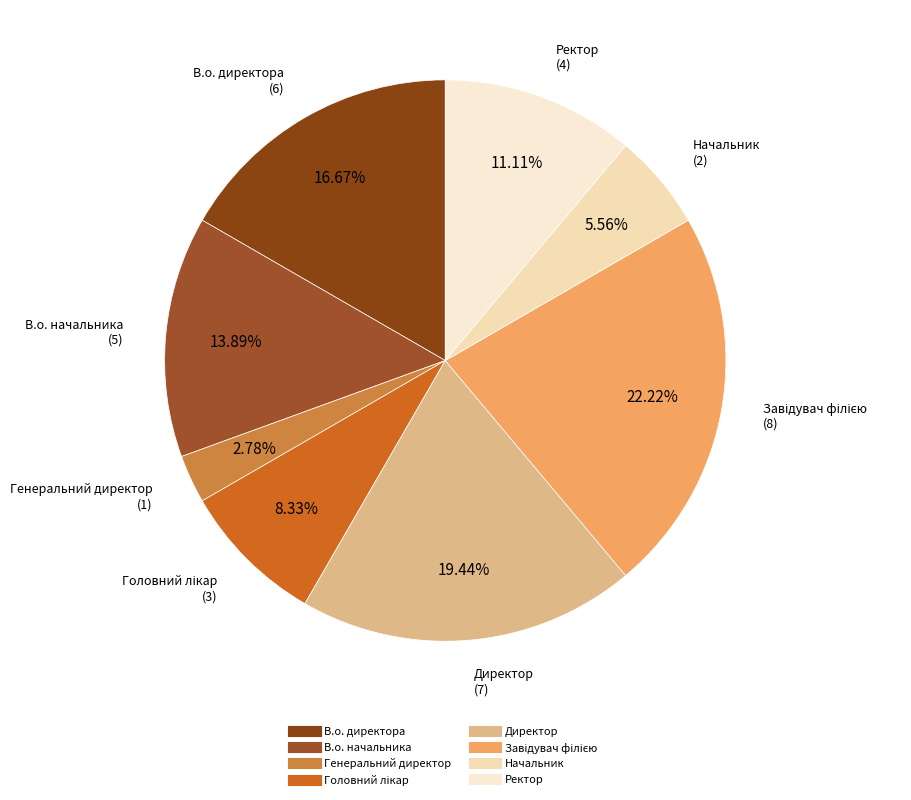

Is there a majority slice in this chart?

No